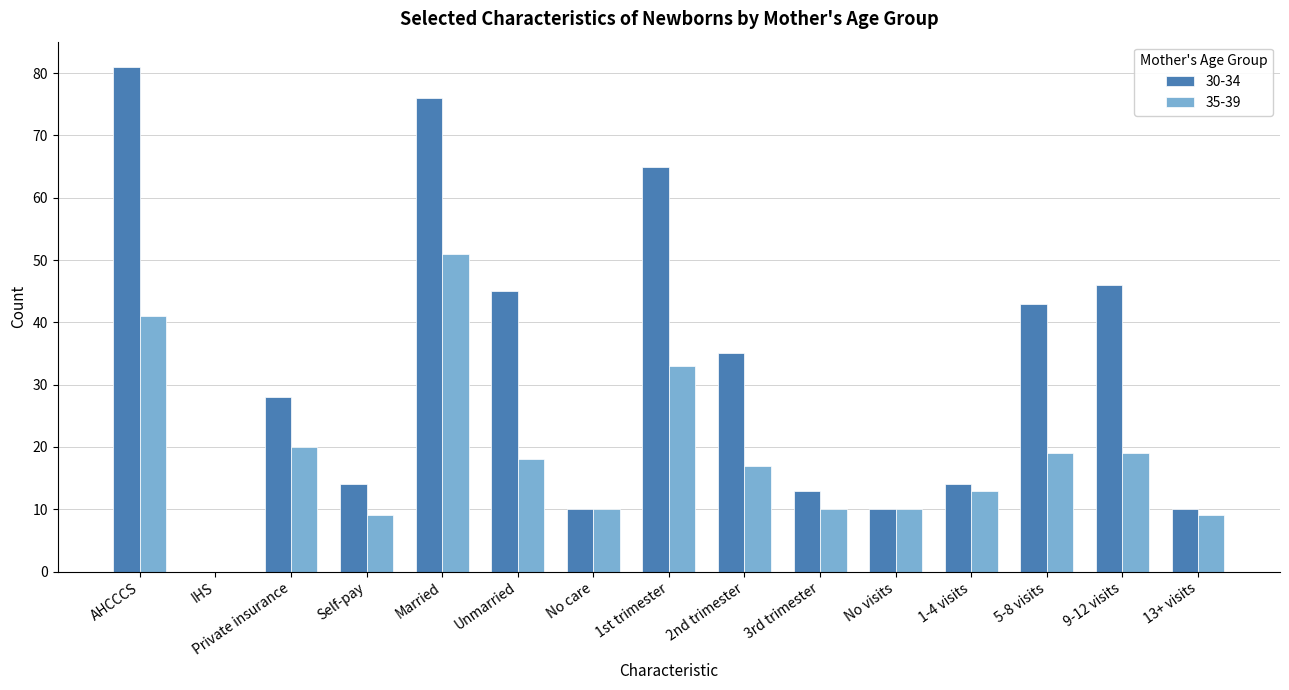

Where is 30-34 nearest to the value 40?

5-8 visits